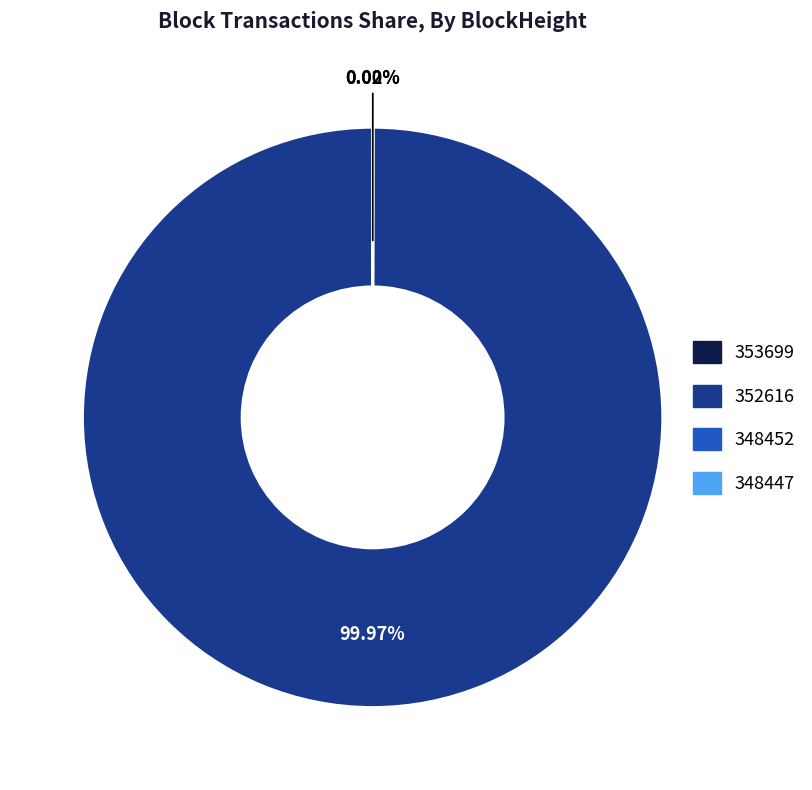

Which category has the biggest portion of the pie?

352616